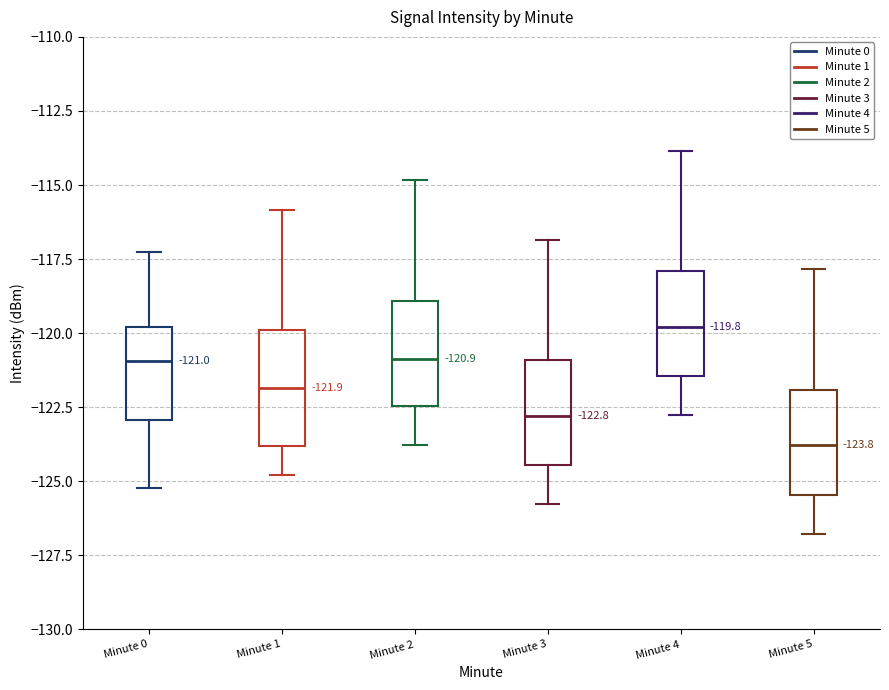

Which box has the highest median line?

Minute 4